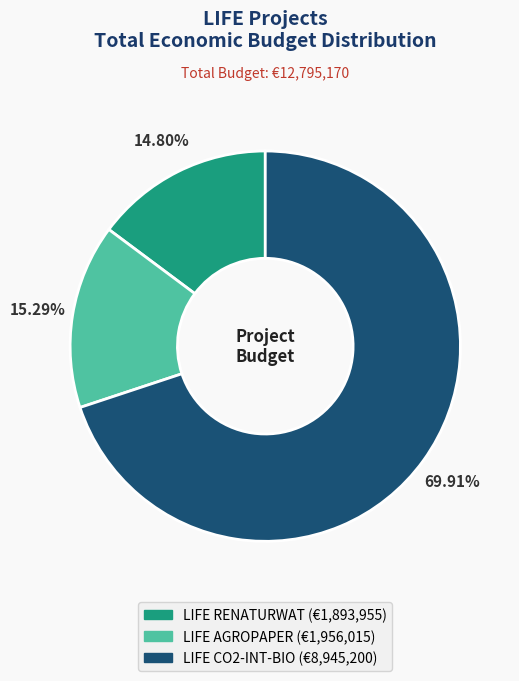

How much of the chart is everything except LIFE RENATURWAT?

85.2%